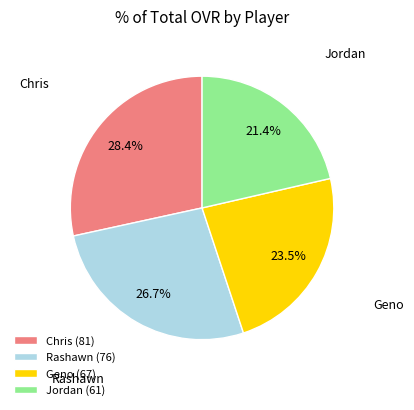

Do Geno and Chris together represent more than half of the pie?

Yes